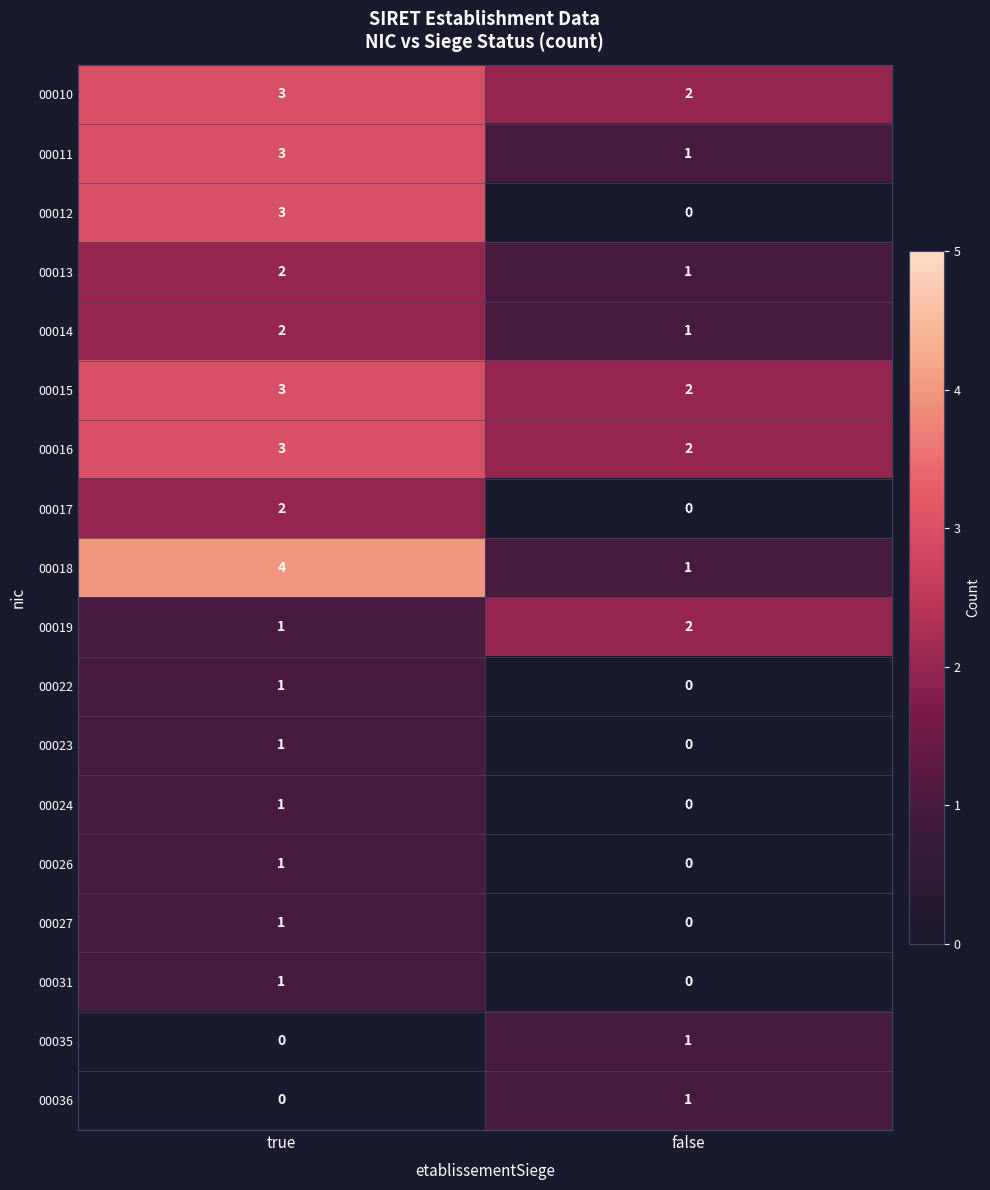

What is the sum of the 00018 values at true and false?

5